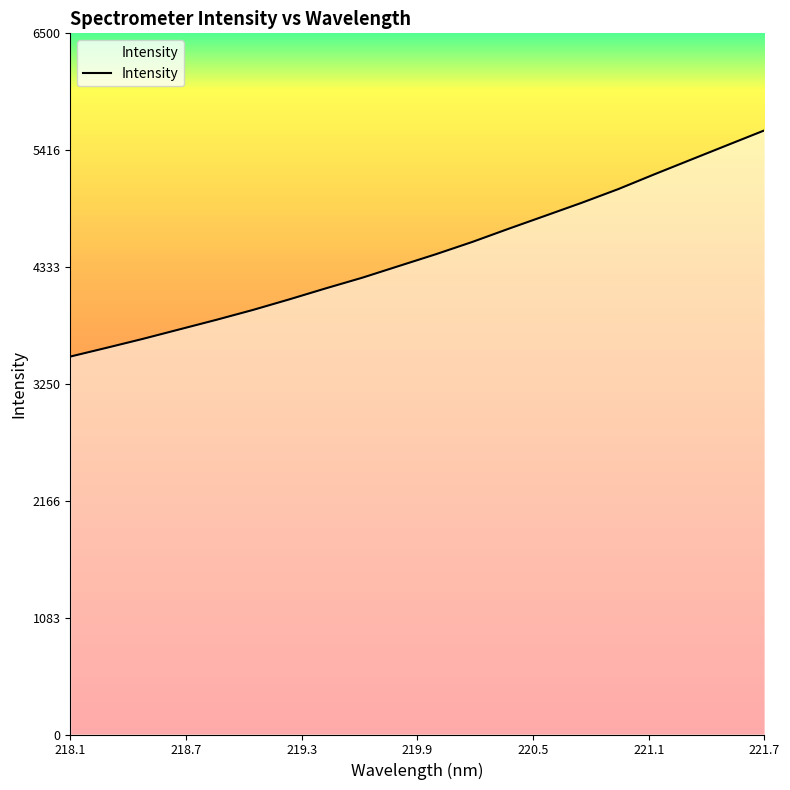

Count the number of data series in this chart.

1